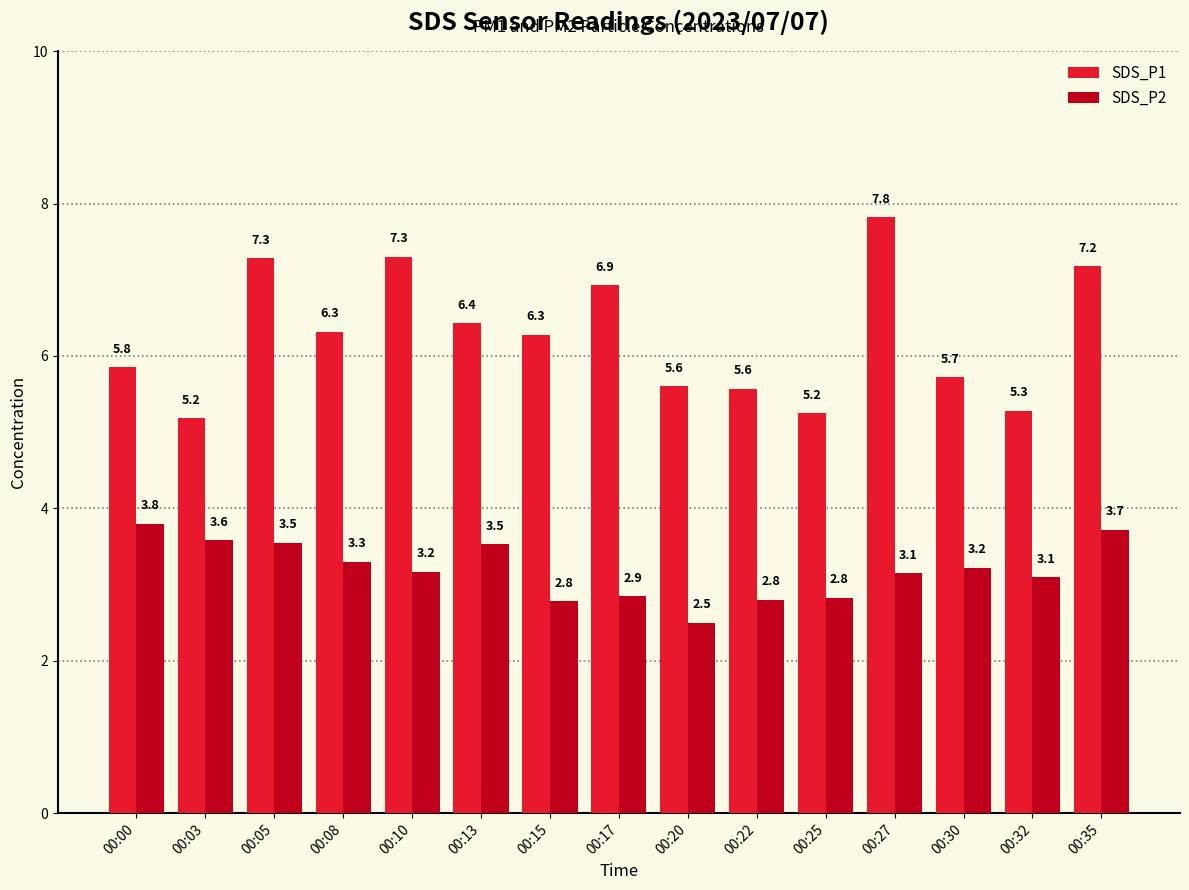

What is the difference between the SDS_P1 values at 00:08 and 00:13?

0.1